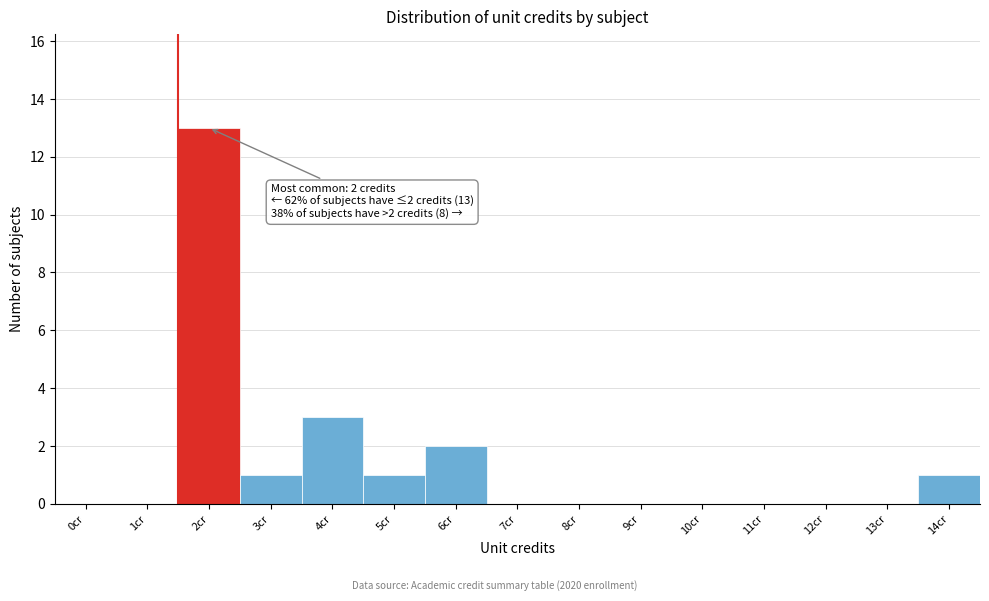

Reading right to left, what are all the values shown in this chart?

14cr=1	13cr=0	12cr=0	11cr=0	10cr=0	9cr=0	8cr=0	7cr=0	6cr=2	5cr=1	4cr=3	3cr=1	2cr=13	1cr=0	0cr=0